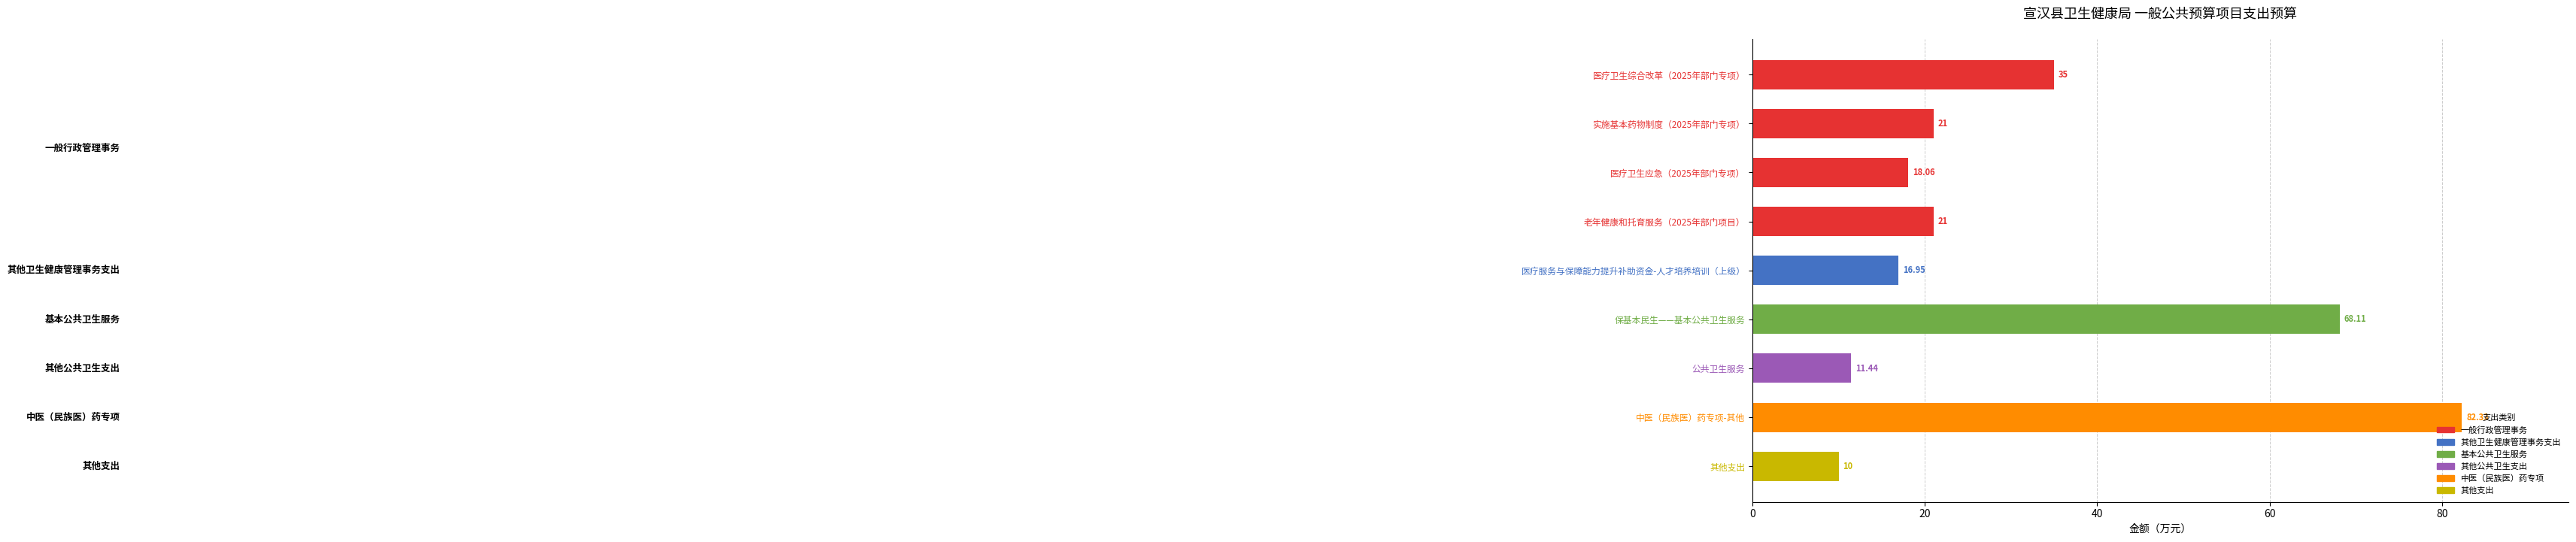

What is the average value?

31.5